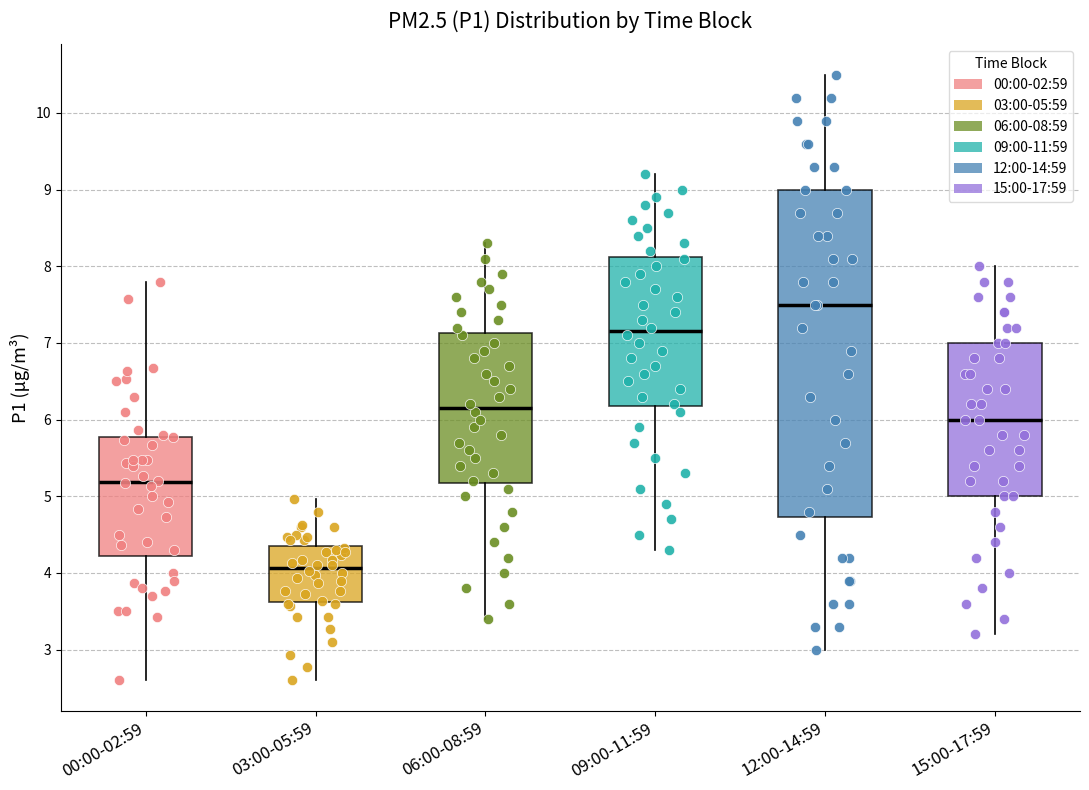

Reading left to right, transcribe this box plot: for each box, give where its median line is, the range the box spans, and where its two whiskers end, as read against the y-axis. The values are not printed on the chart, so give them approximately, as read against the axis.

00:00-02:59: median 5.2, box 4.2 to 5.8, whiskers 2.6 to 7.8
03:00-05:59: median 4.1, box 3.6 to 4.4, whiskers 2.6 to 5.0
06:00-08:59: median 6.2, box 5.2 to 7.1, whiskers 3.4 to 8.3
09:00-11:59: median 7.2, box 6.2 to 8.1, whiskers 4.3 to 9.2
12:00-14:59: median 7.5, box 4.7 to 9.0, whiskers 3.0 to 10.5
15:00-17:59: median 6.0, box 5.0 to 7.0, whiskers 3.2 to 8.0